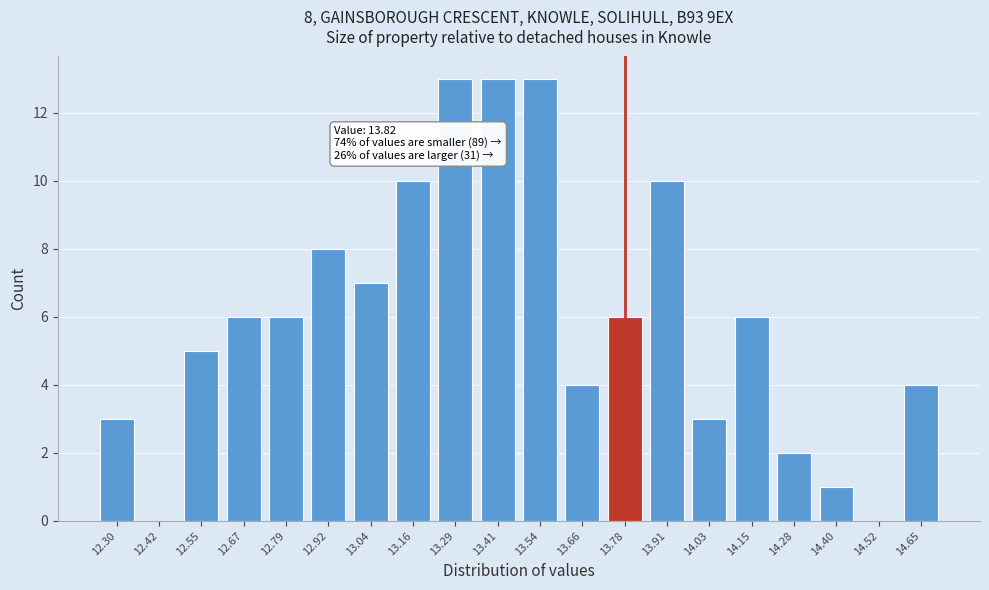

Reading right to left, transcribe all the data shown in this chart.

14.65=4	14.52=0	14.40=1	14.28=2	14.15=6	14.03=3	13.91=10	13.78=6	13.66=4	13.54=13	13.41=13	13.29=13	13.16=10	13.04=7	12.92=8	12.79=6	12.67=6	12.55=5	12.42=0	12.30=3